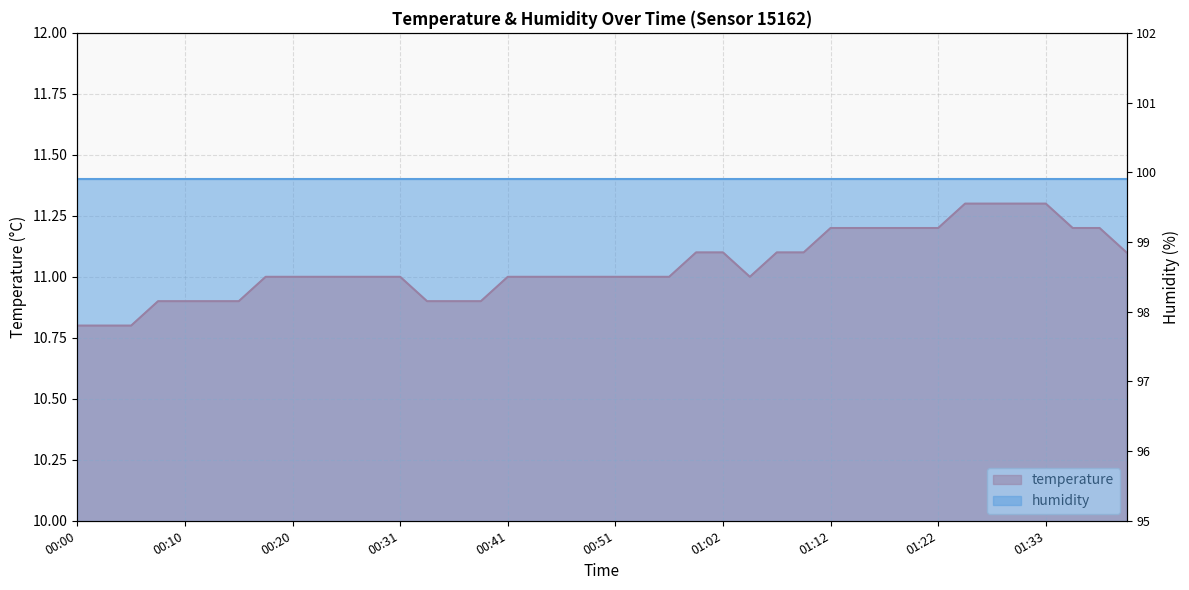

What position from the left is 01:35?

38